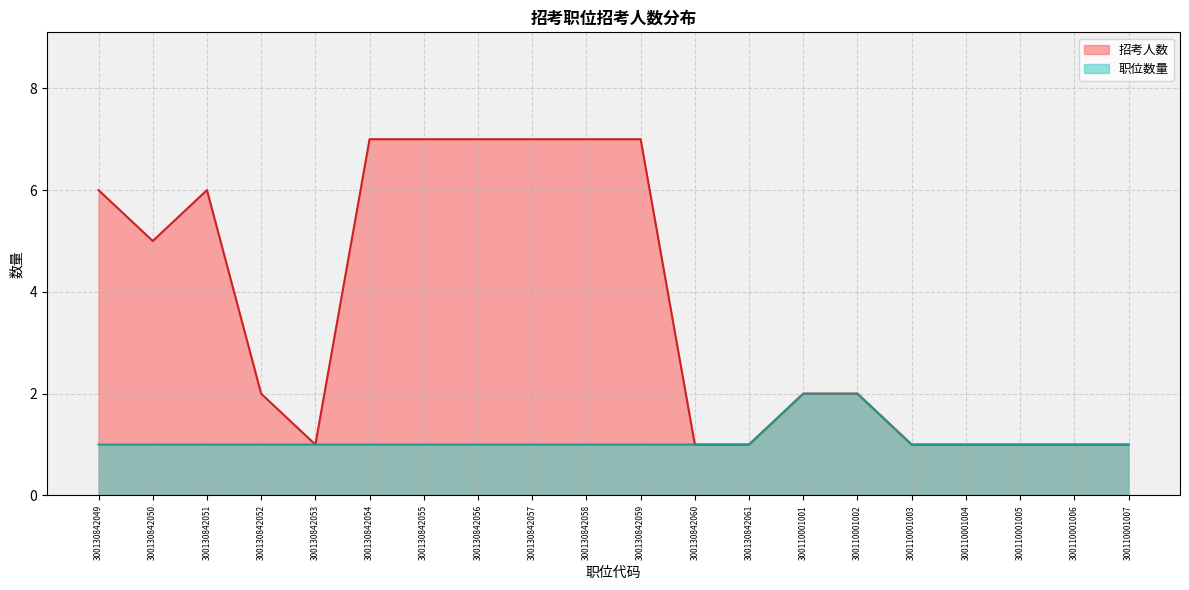

What is the sum of all 职位数量 values?

22